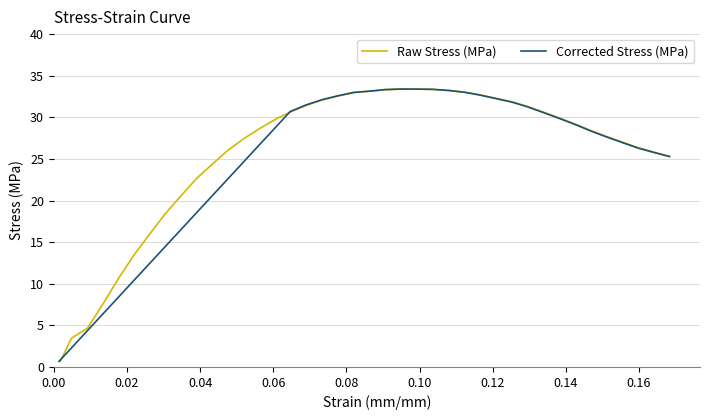

What is the highest value of the Raw Stress (MPa) series?

33.4